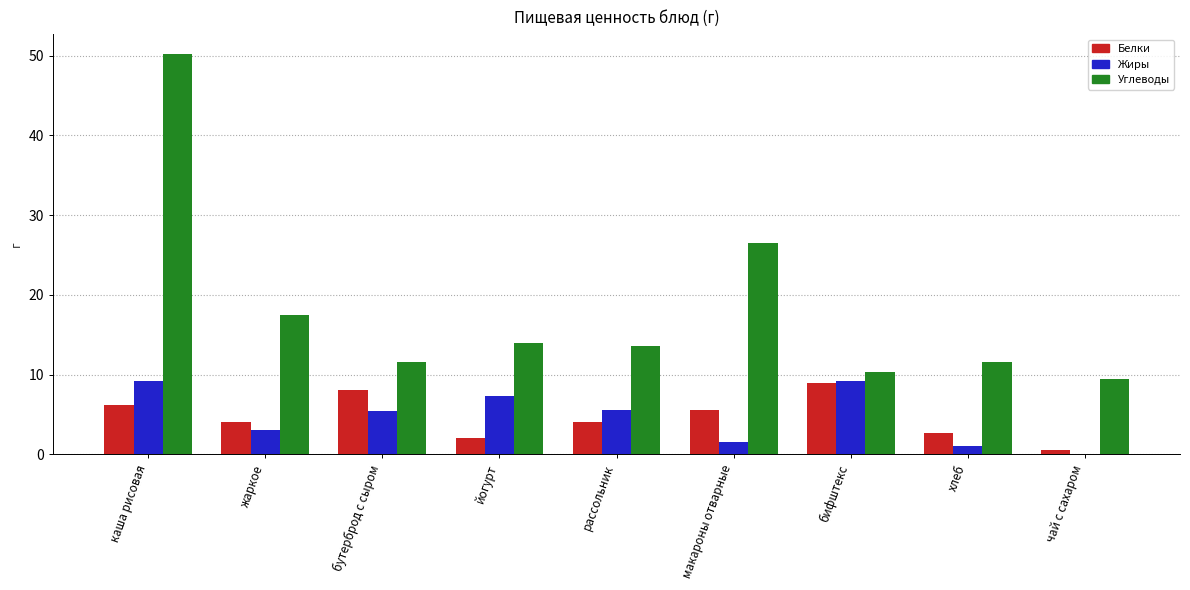

At which label is Жиры closest to 4?

жаркое